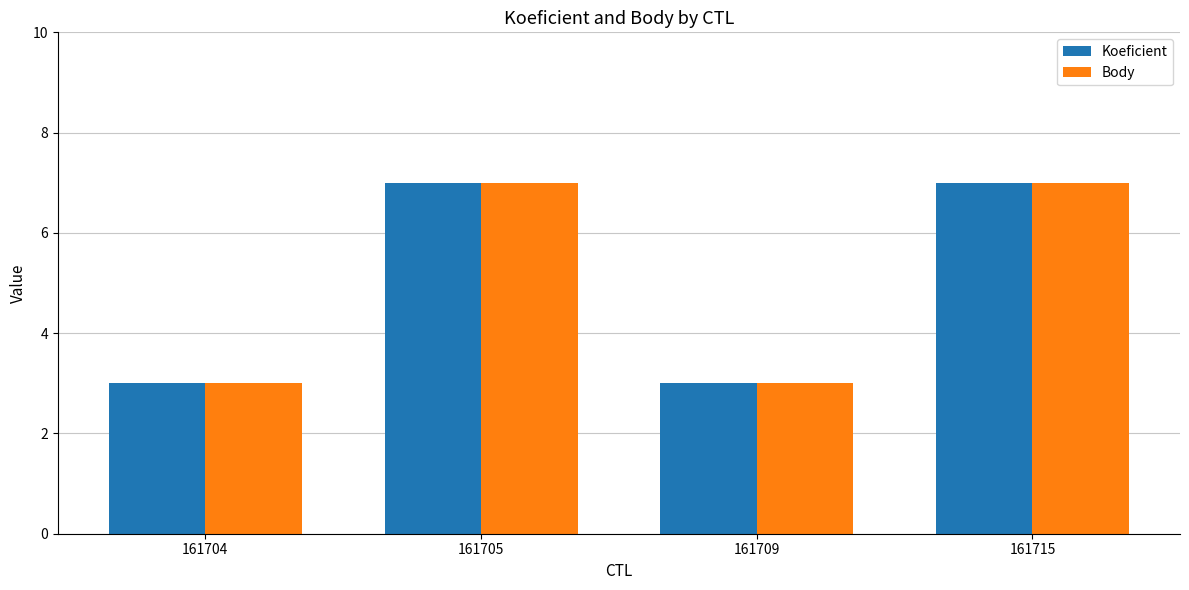

What is the average value of the Body series?

5